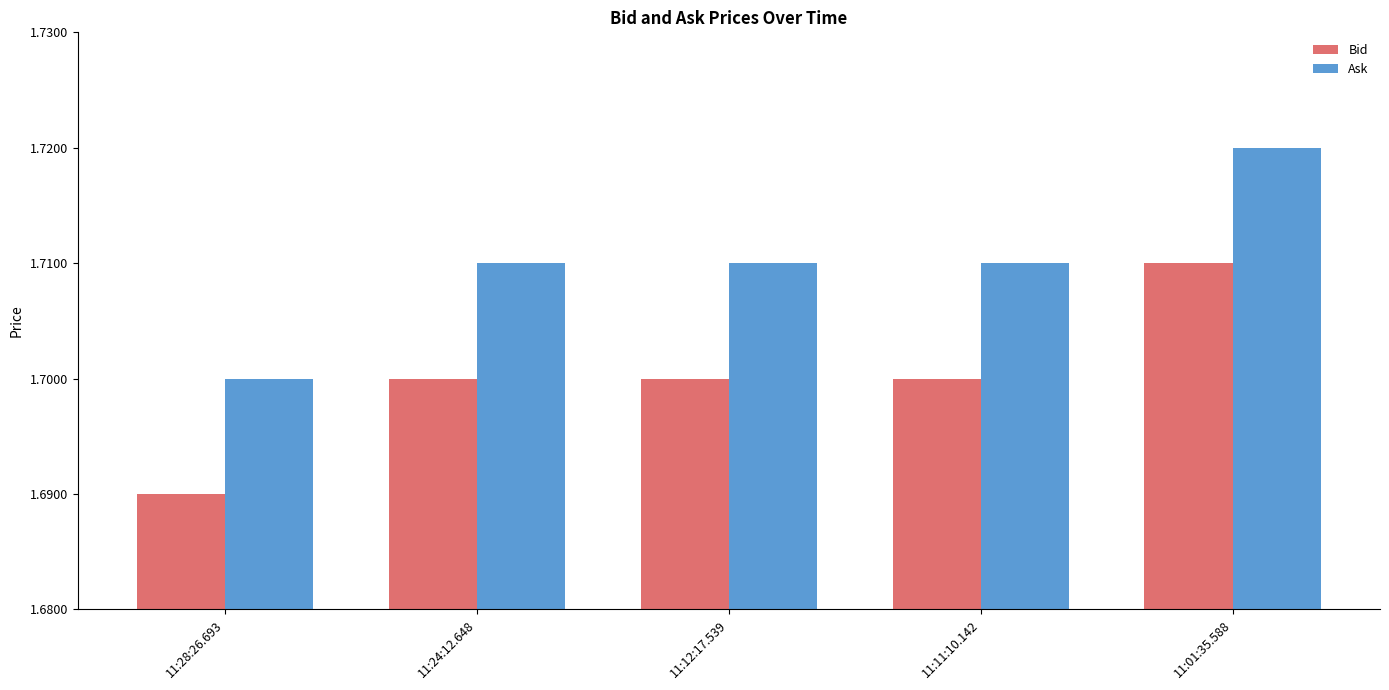

How many categories are shown in the chart?

5